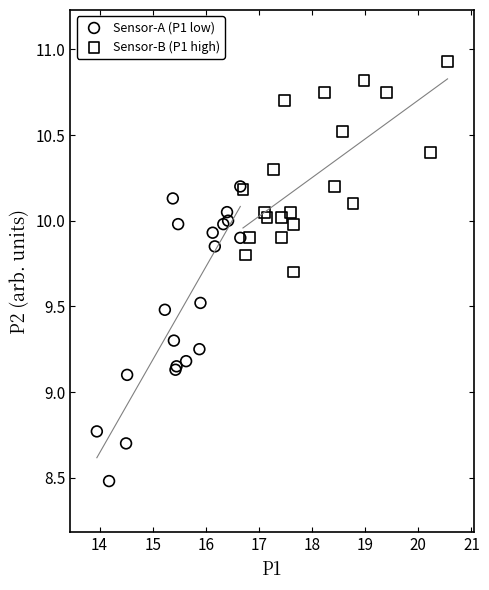

Which series has the widest spread of Y values?

Sensor-A (P1 low)